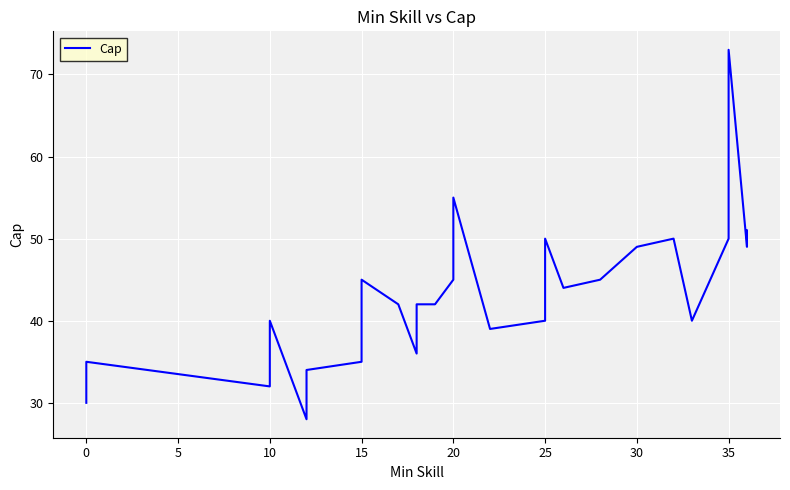

Is it true that the value at 14 is 62?

False